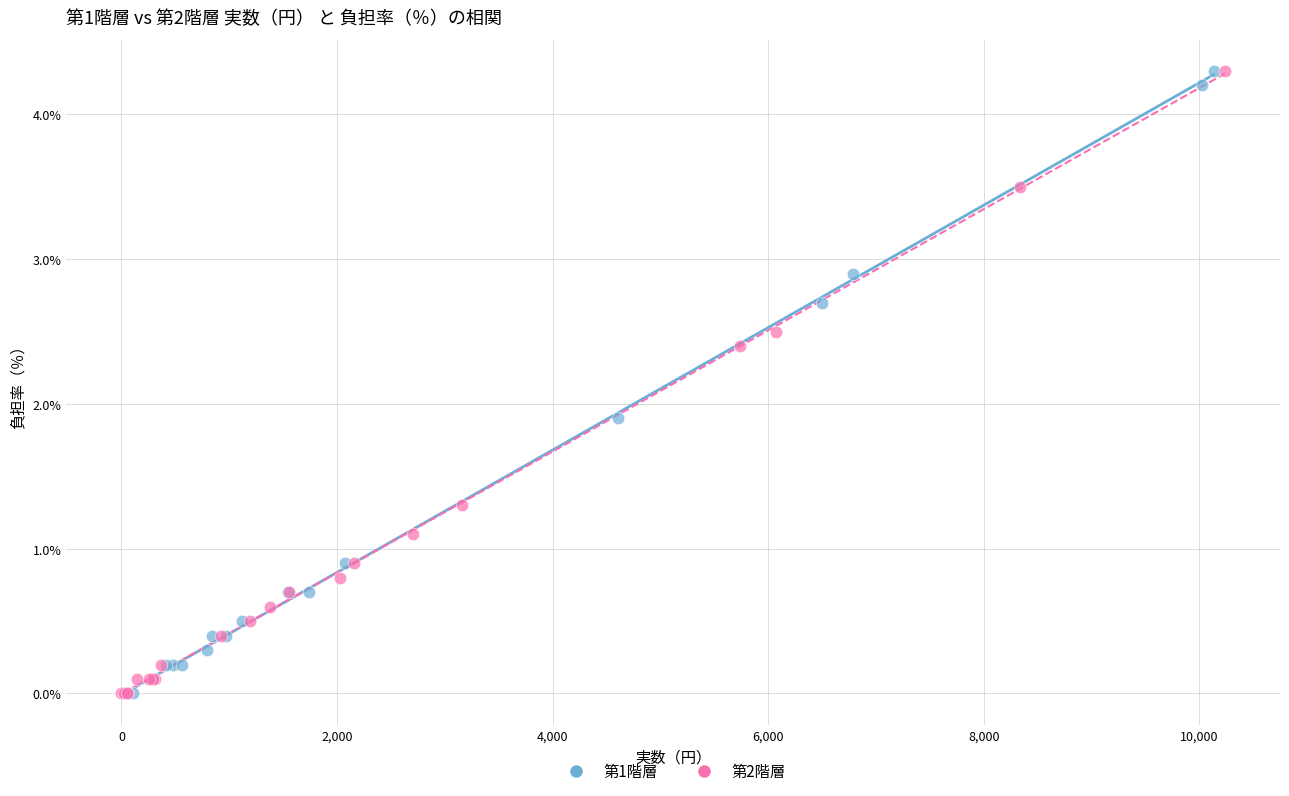

What are all the series names shown in the legend?

第1階層, 第2階層